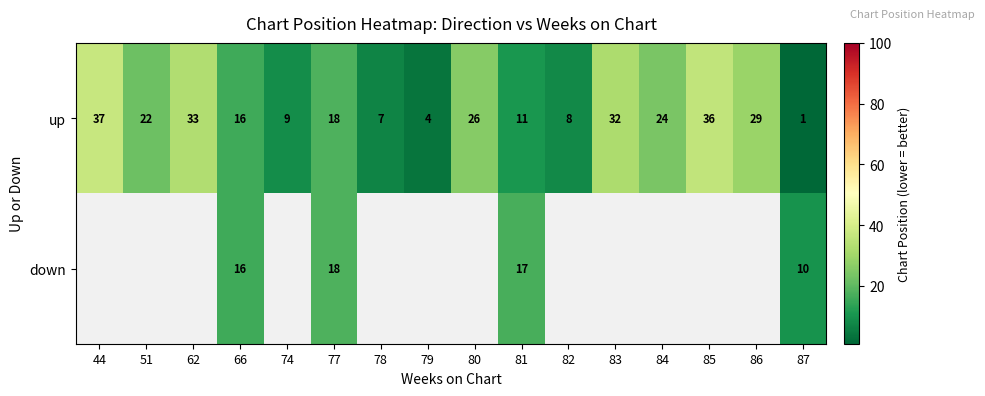

The up series shows 11 at 81. True or false?

True